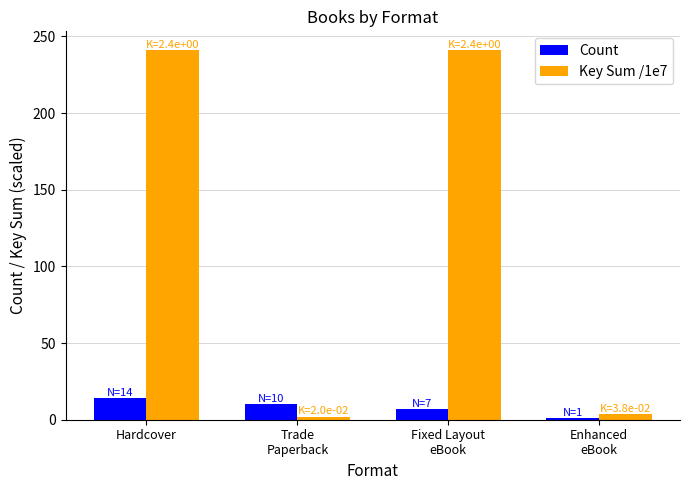

What is the spread (max minus min) of values at Hardcover?

227.3